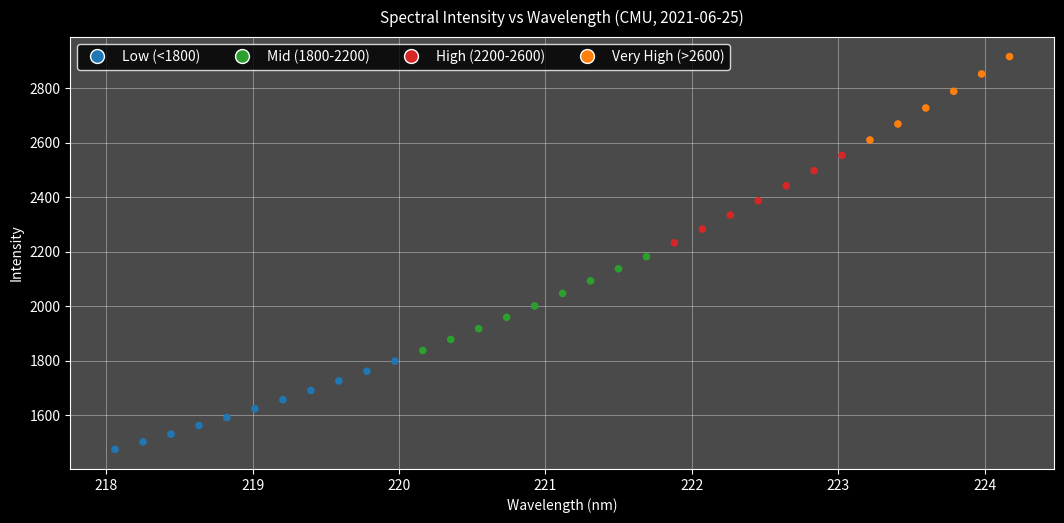

What is the range of X values (max minus min)?

6.1